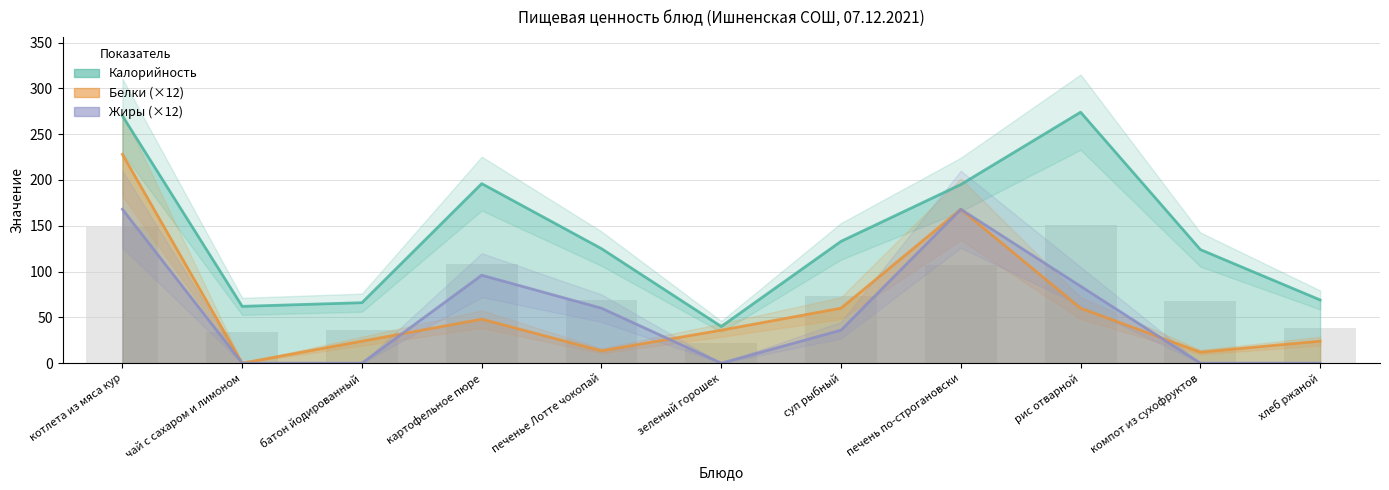

What is the value of the Калорийность bar at the 9th from the left?

274.0